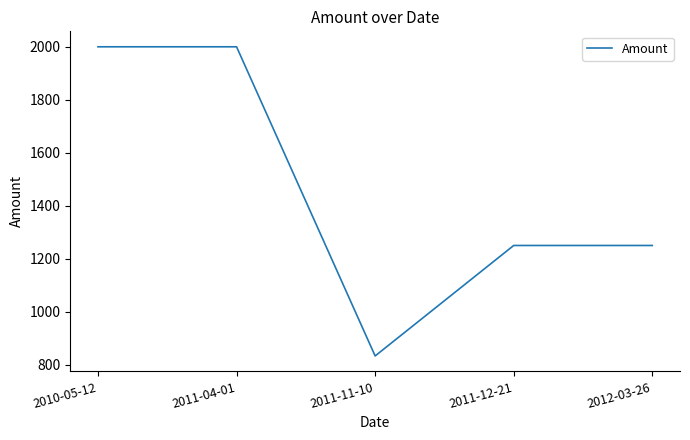

What is the smallest value displayed?

833